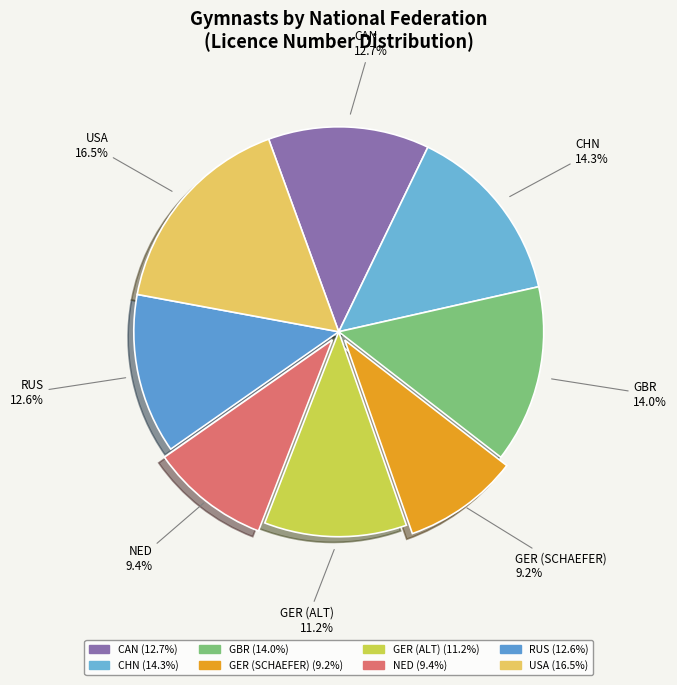

What percentage do GBR and GER (ALT) together represent?

25.2%